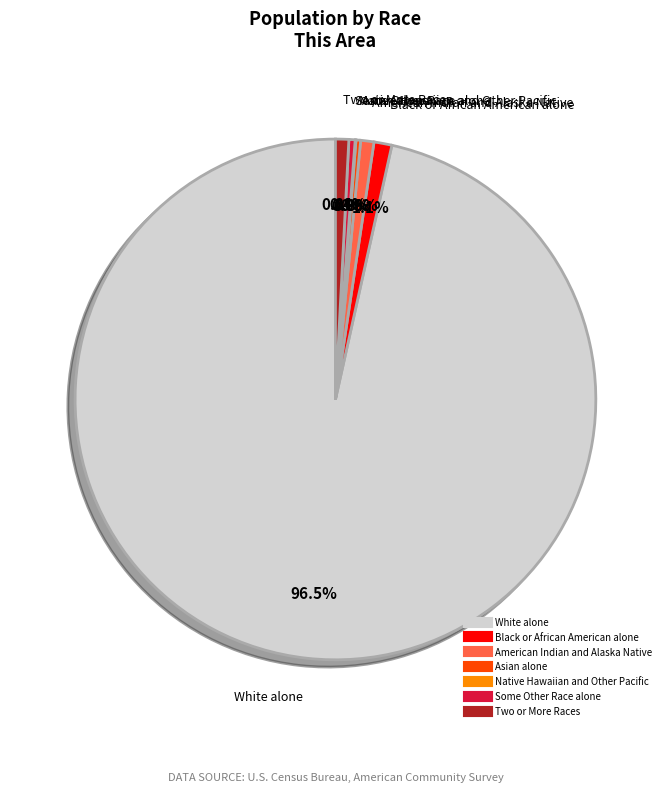

Combined, do White alone and Two or More Races account for over 50%?

Yes